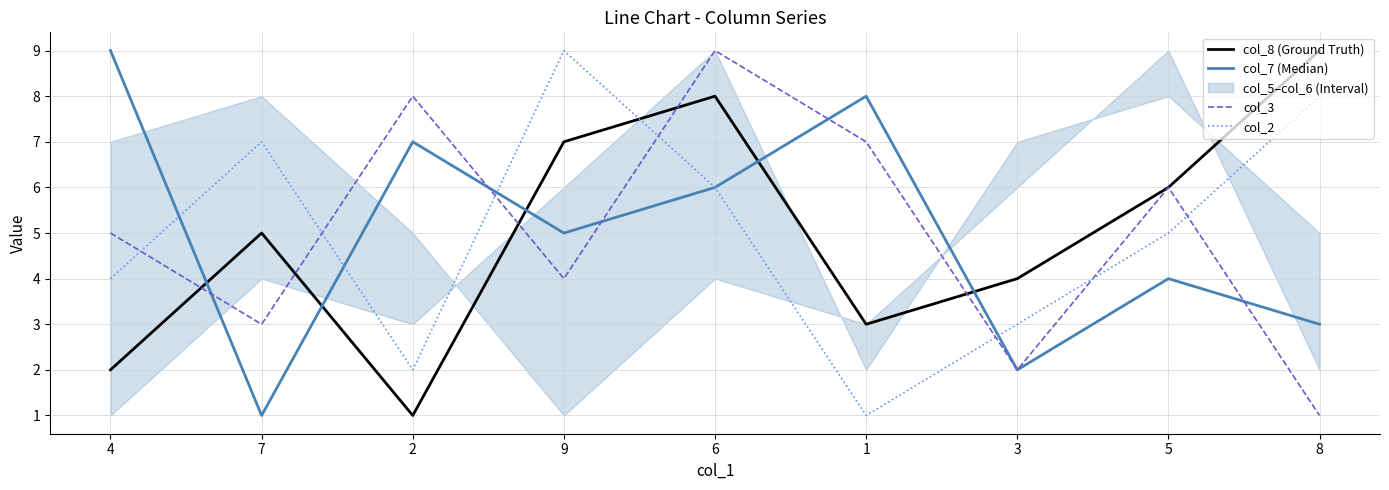

Which category has the lowest value in the col_3 series?

8